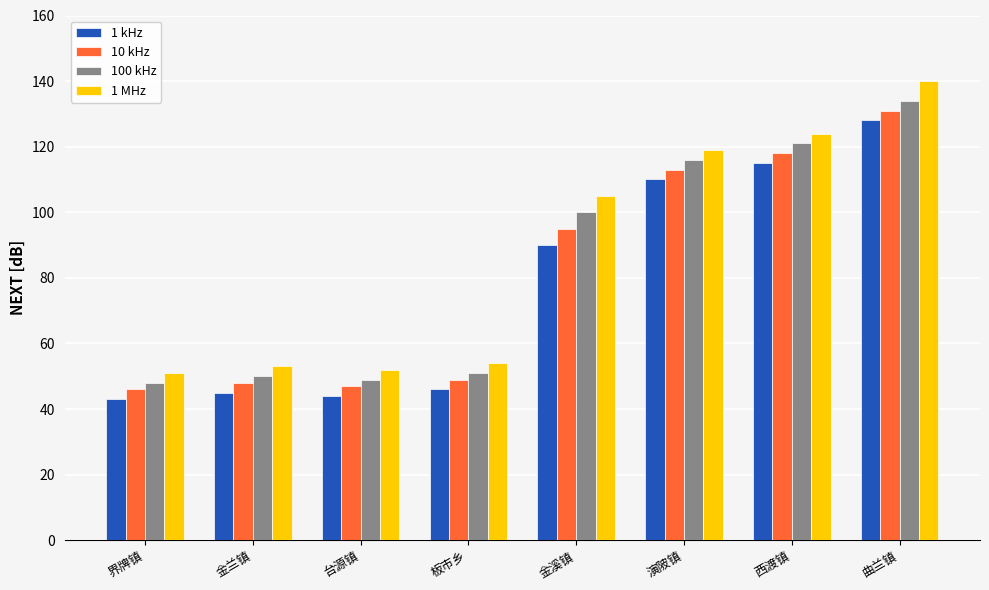

Reading left to right, what are all the values shown in this chart?

1 kHz: 界牌镇=43	金兰镇=45	台源镇=44	板市乡=46	金溪镇=90	演陂镇=110	西渡镇=115	曲兰镇=128
10 kHz: 界牌镇=46	金兰镇=48	台源镇=47	板市乡=49	金溪镇=95	演陂镇=113	西渡镇=118	曲兰镇=131
100 kHz: 界牌镇=48	金兰镇=50	台源镇=49	板市乡=51	金溪镇=100	演陂镇=116	西渡镇=121	曲兰镇=134
1 MHz: 界牌镇=51	金兰镇=53	台源镇=52	板市乡=54	金溪镇=105	演陂镇=119	西渡镇=124	曲兰镇=140